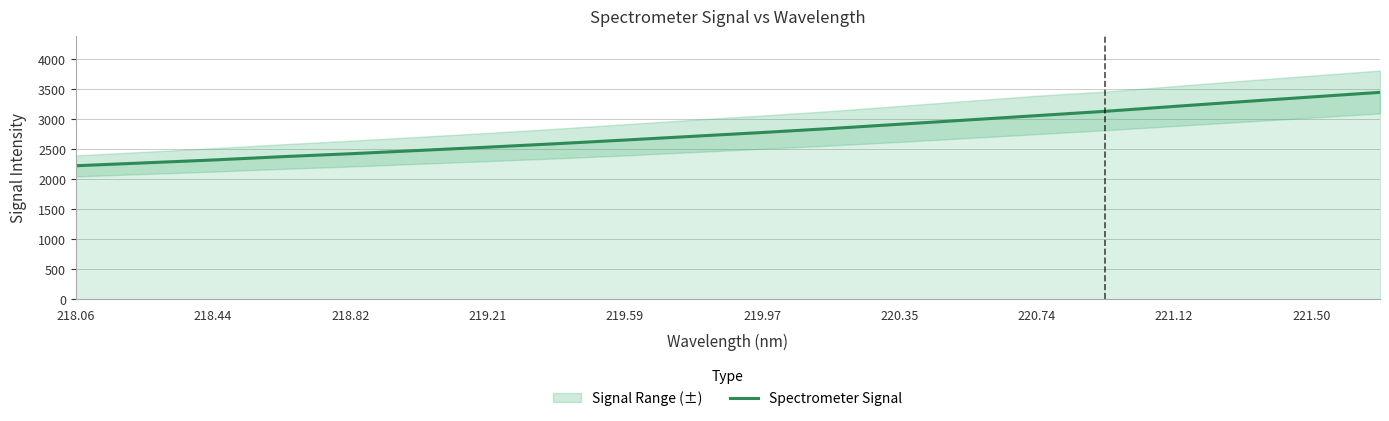

What is the difference between the maximum and minimum values?

1223.9